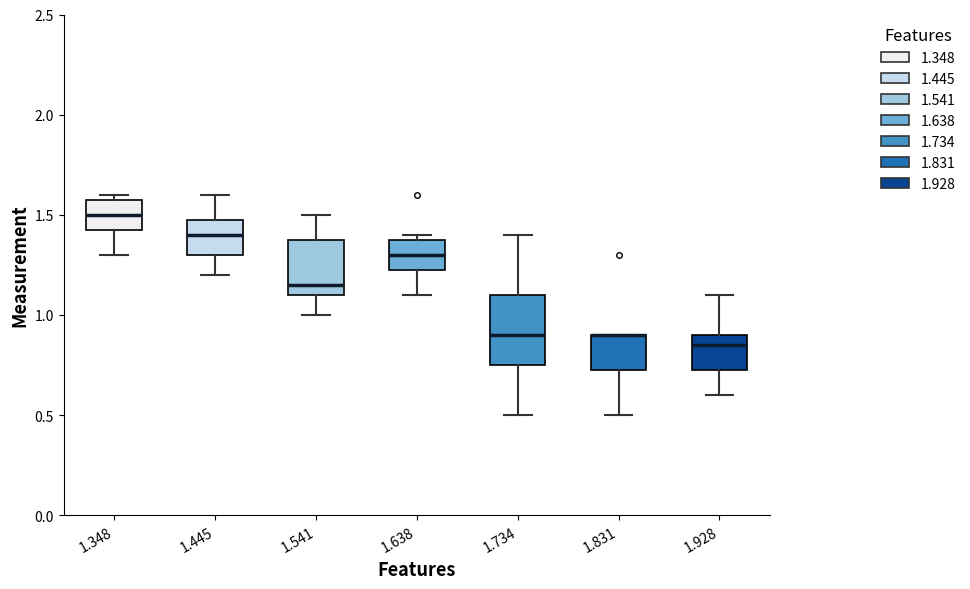

Reading left to right, read every box against the y-axis: the position of its median line, the range the box covers, and the ends of its whiskers. The values are not printed on the chart, so give them approximately, as read against the axis.

1.348: median 1.50, box 1.45 to 1.60, whiskers 1.30 to 1.60 (just above the box's upper edge)
1.445: median 1.40, box 1.30 to 1.50, whiskers 1.20 to 1.60
1.541: median 1.15, box 1.10 to 1.40, whiskers 1.00 to 1.50
1.638: median 1.30, box 1.25 to 1.40, whiskers 1.10 to 1.40 (just above the box's upper edge)
1.734: median 0.90, box 0.75 to 1.10, whiskers 0.50 to 1.40
1.831: median 0.90 (drawn on the box's upper edge), box 0.75 to 0.90, whiskers 0.50 to 0.90
1.928: median 0.85, box 0.75 to 0.90, whiskers 0.60 to 1.10